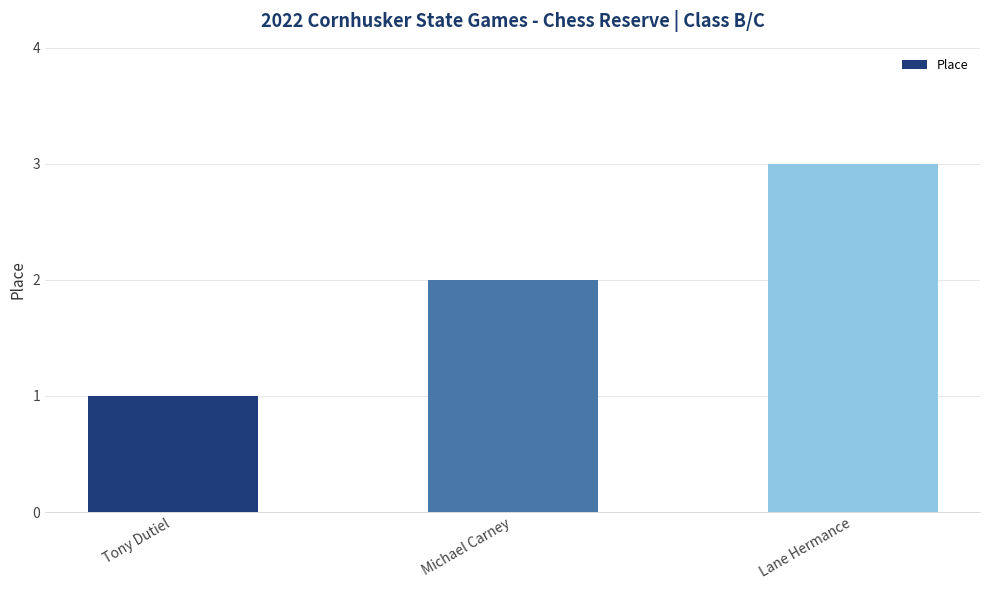

What is the difference between the maximum and minimum values?

2